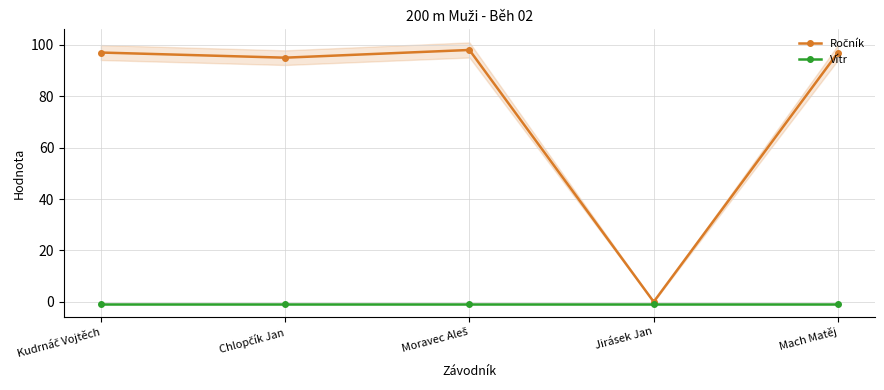

Reading left to right, list all the values displayed in this chart.

Ročník: Kudrnáč Vojtěch=97.0	Chlopčík Jan=95.0	Moravec Aleš=98.0	Jirásek Jan=0.0	Mach Matěj=97.0
Vítr: Kudrnáč Vojtěch=-0.7	Chlopčík Jan=-0.7	Moravec Aleš=-0.7	Jirásek Jan=-0.7	Mach Matěj=-0.7